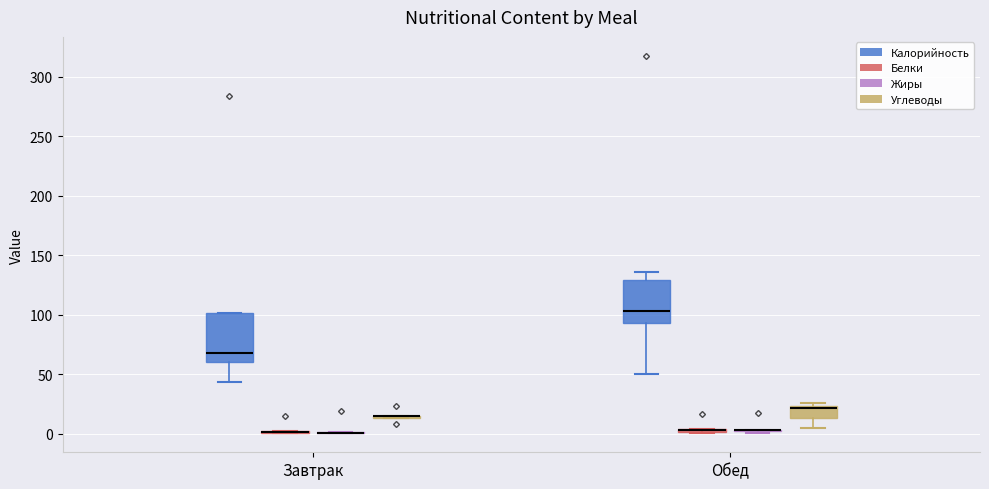

Comparing the boxes themselves (not the whiskers), which one is the tallest?

Завтрак (Калорийность)